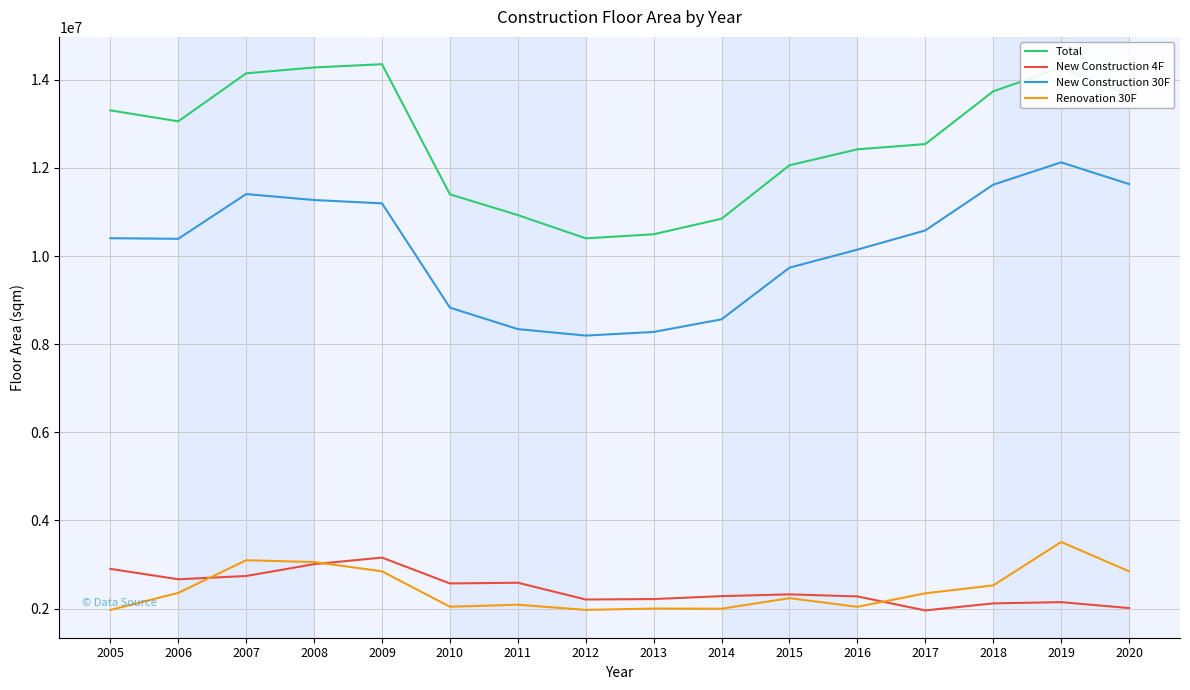

What is the smallest value displayed?

1959238